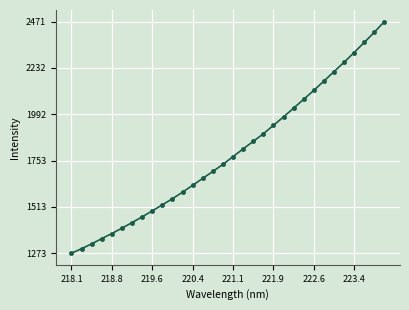

What is the value of the 11th point from the left?

1555.6